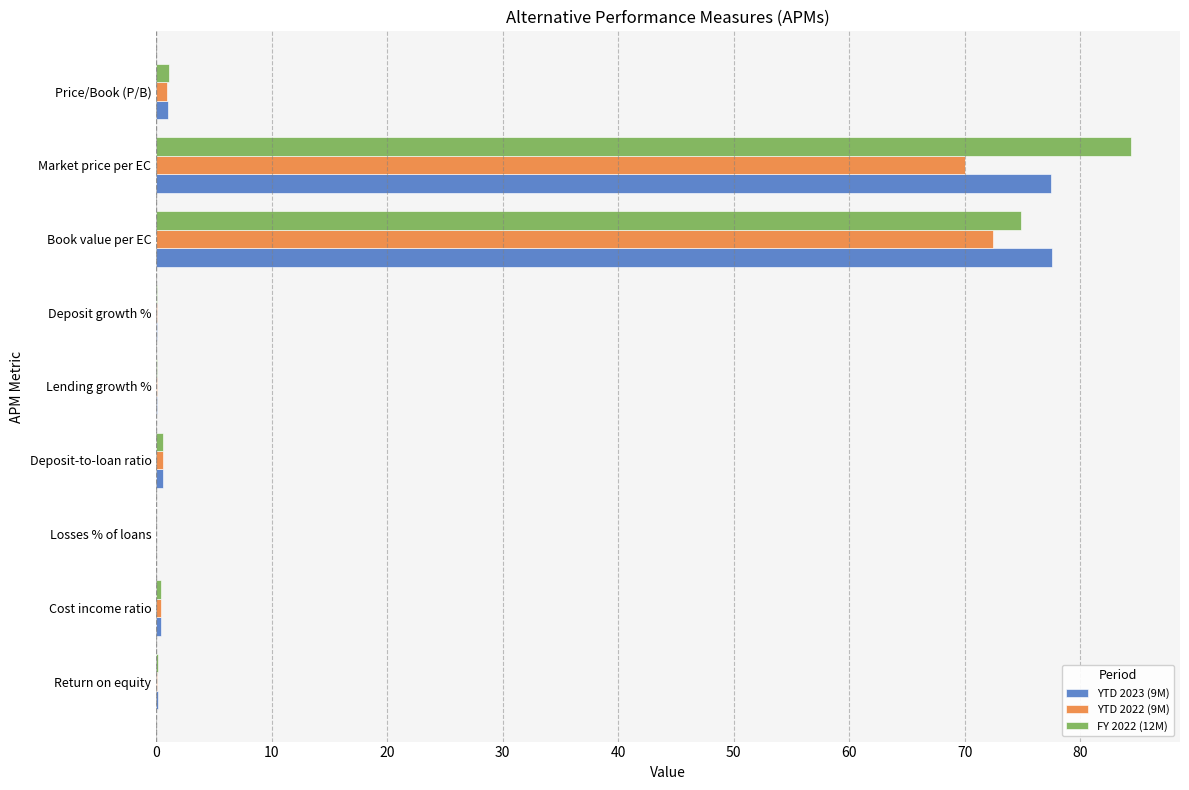

At which category is the sum across all series the highest?

Market price per EC